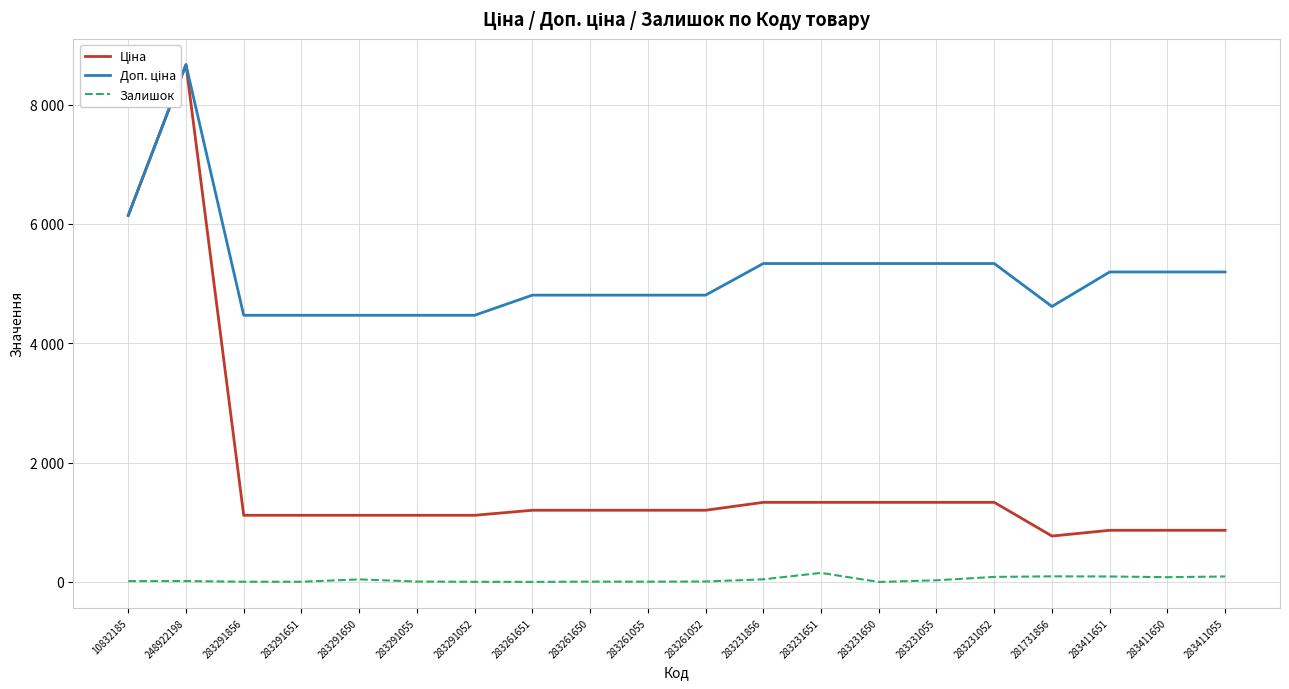

At which category does Доп. ціна reach its first local valley?

281731856